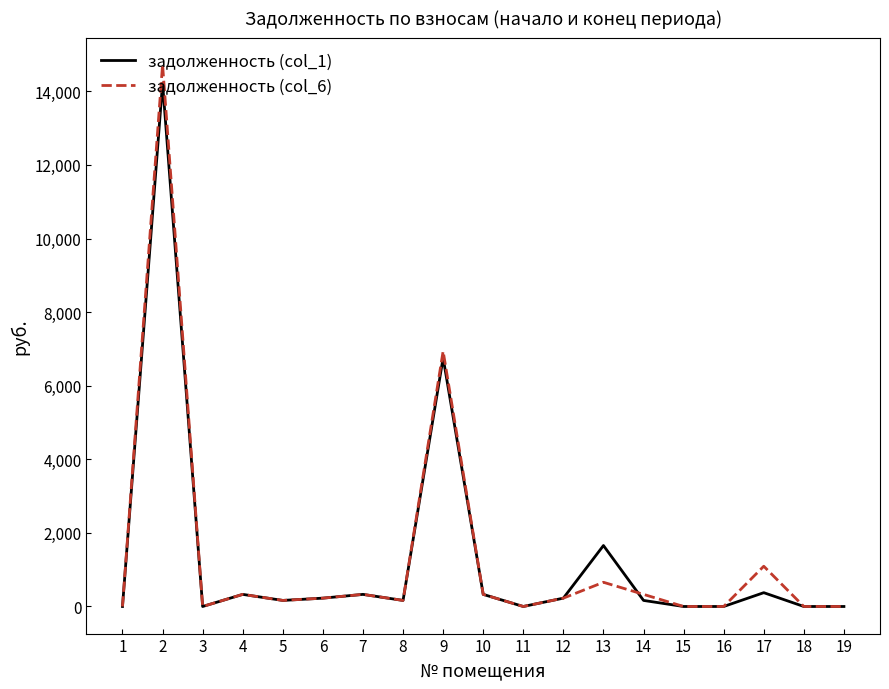

What is the total value across all series at 13?

2314.8